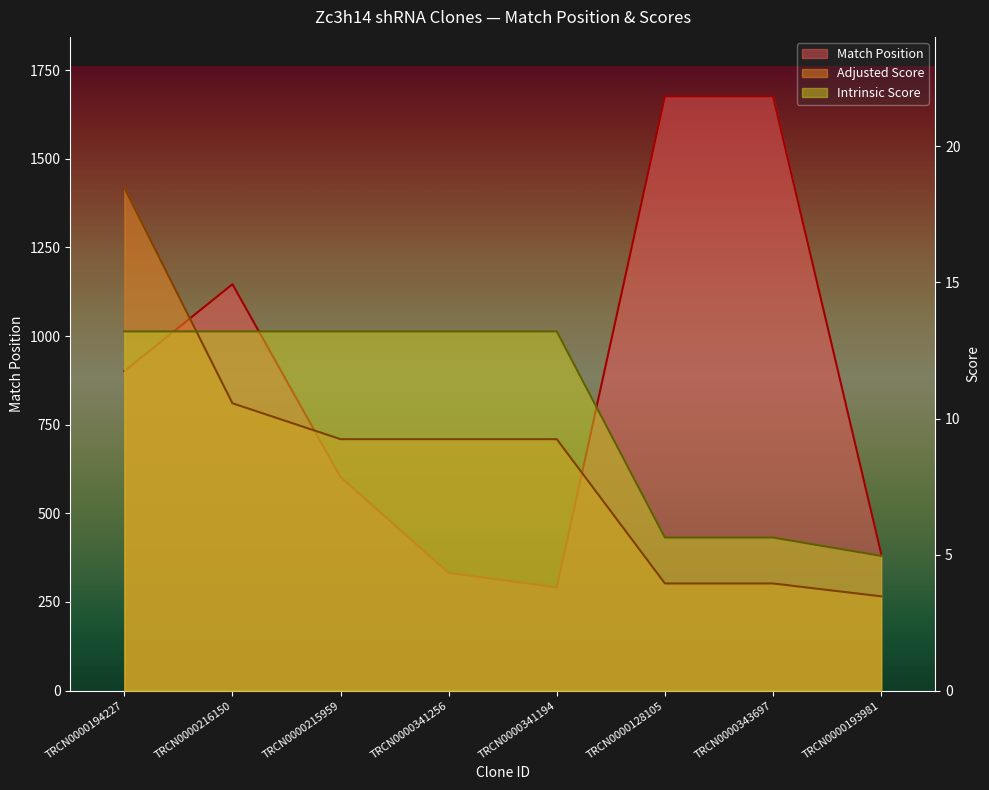

True or false: Intrinsic Score and Adjusted Score intersect in this chart.

True